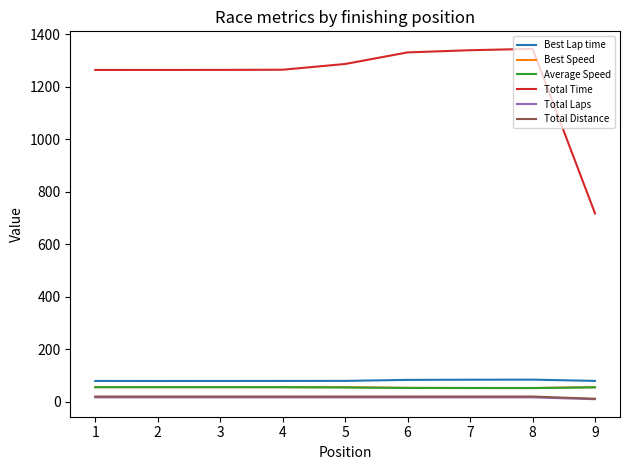

Which series has the largest total across all categories?

Total Time